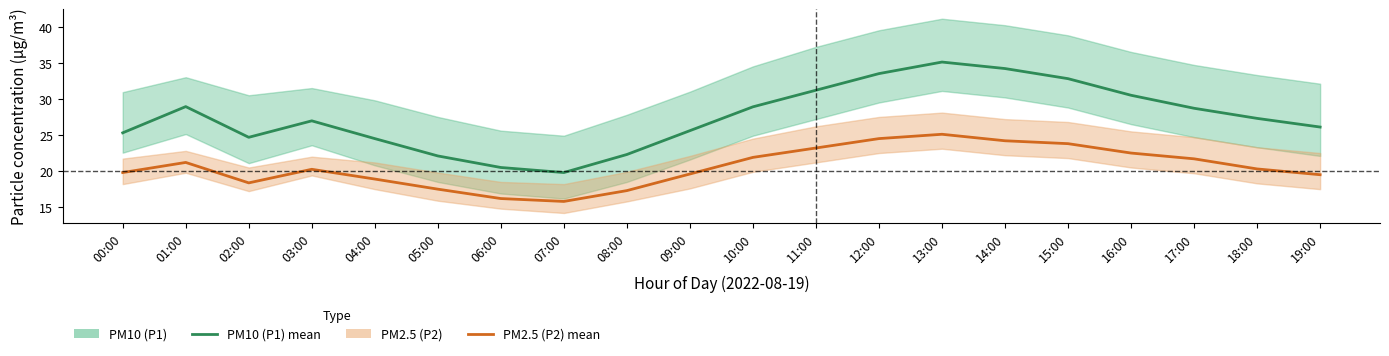

Between 02:00 and 15:00, which is larger?

15:00